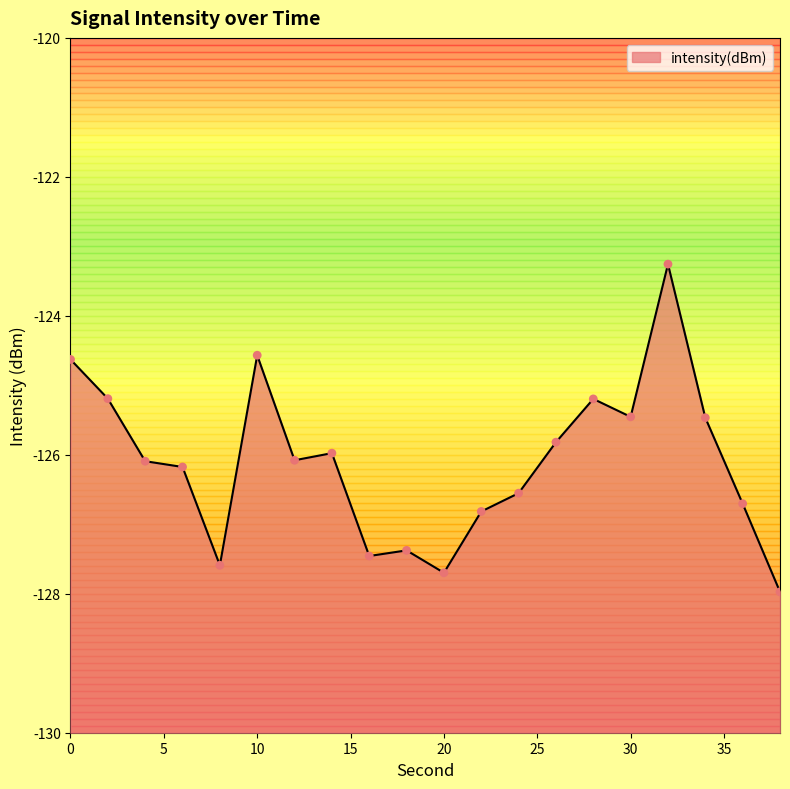

What is the change in value from 4 to 32?

+2.8